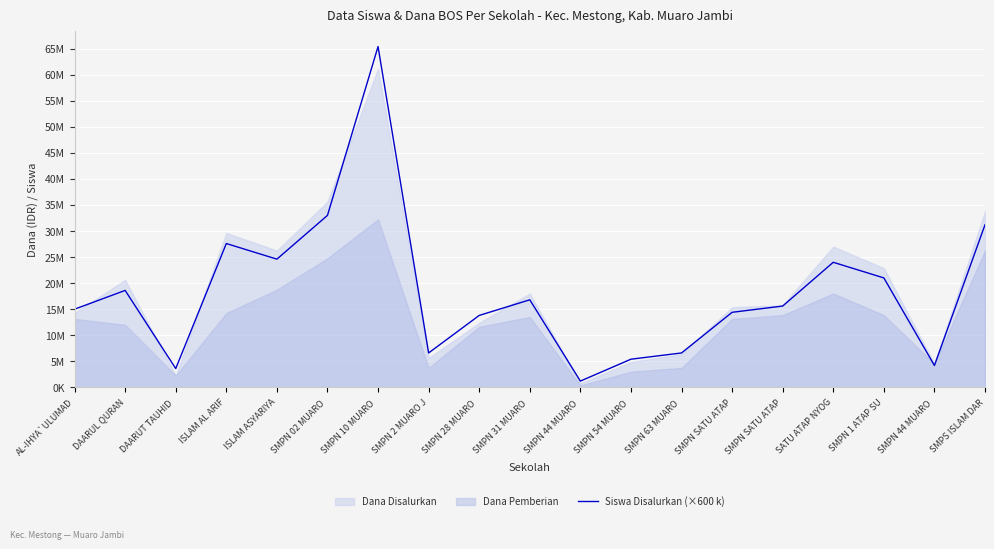

The value at SATU ATAP NYOG is 24000000. True or false?

True